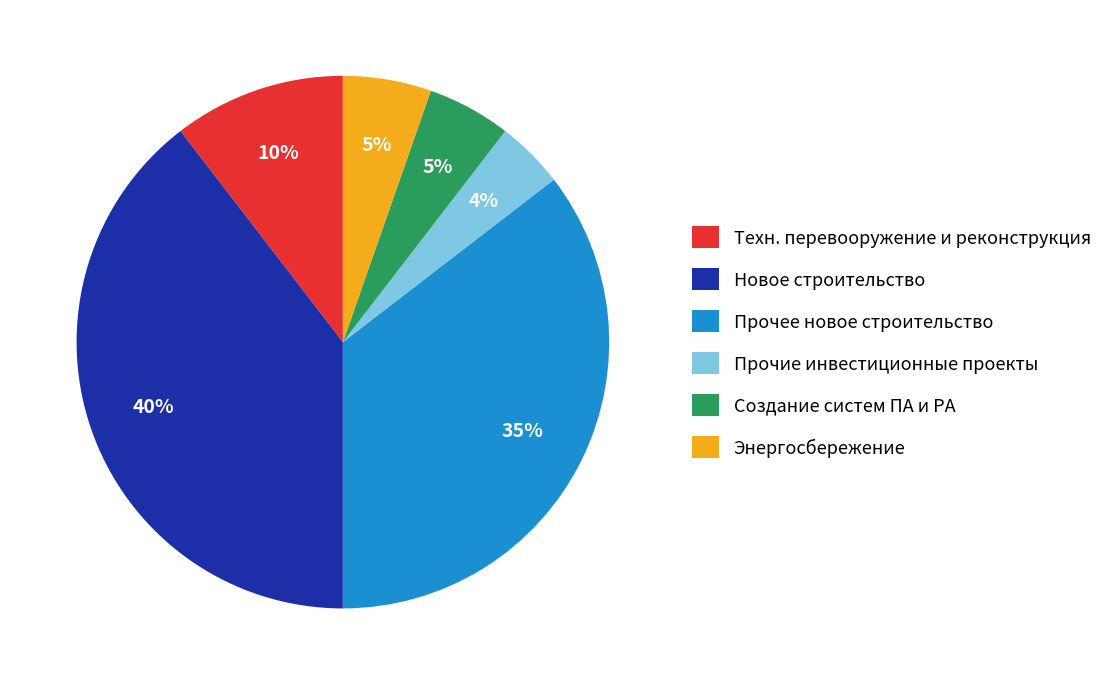

Does any single category account for the majority?

No